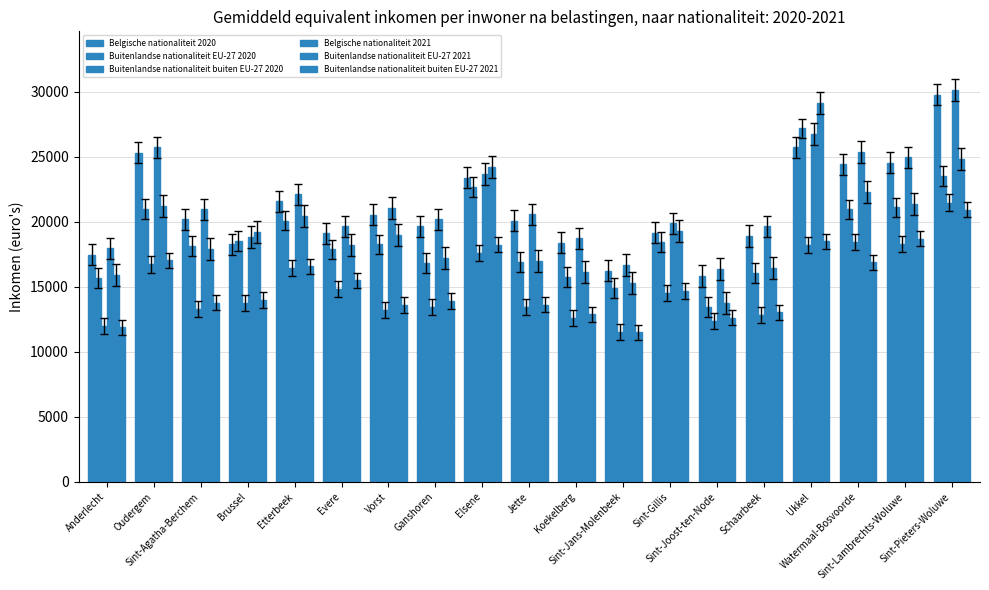

Does the chart contain any negative values?

No